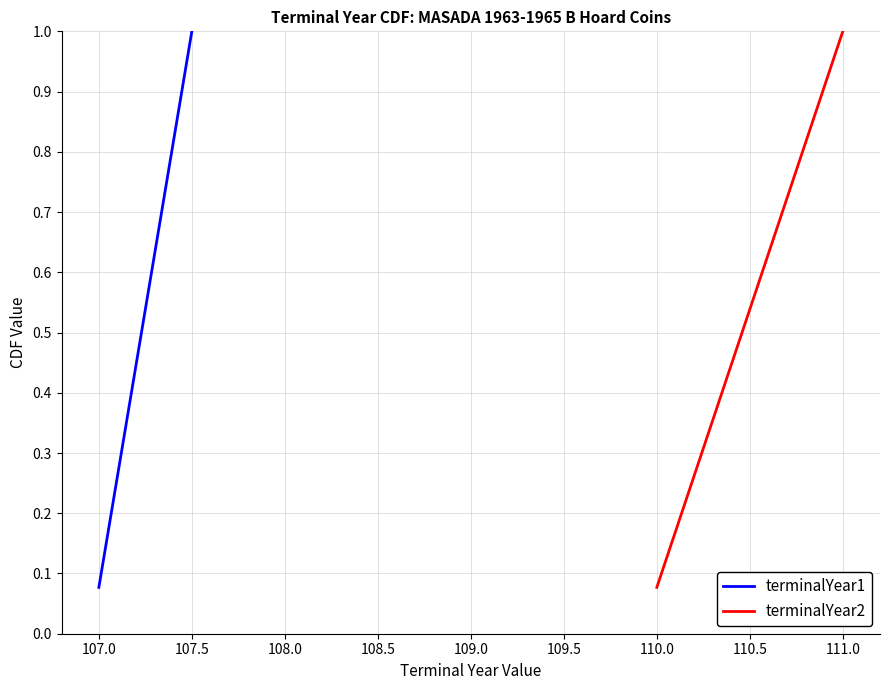

At 111.0, list the series in order from smallest to largest.

terminalYear1, terminalYear2